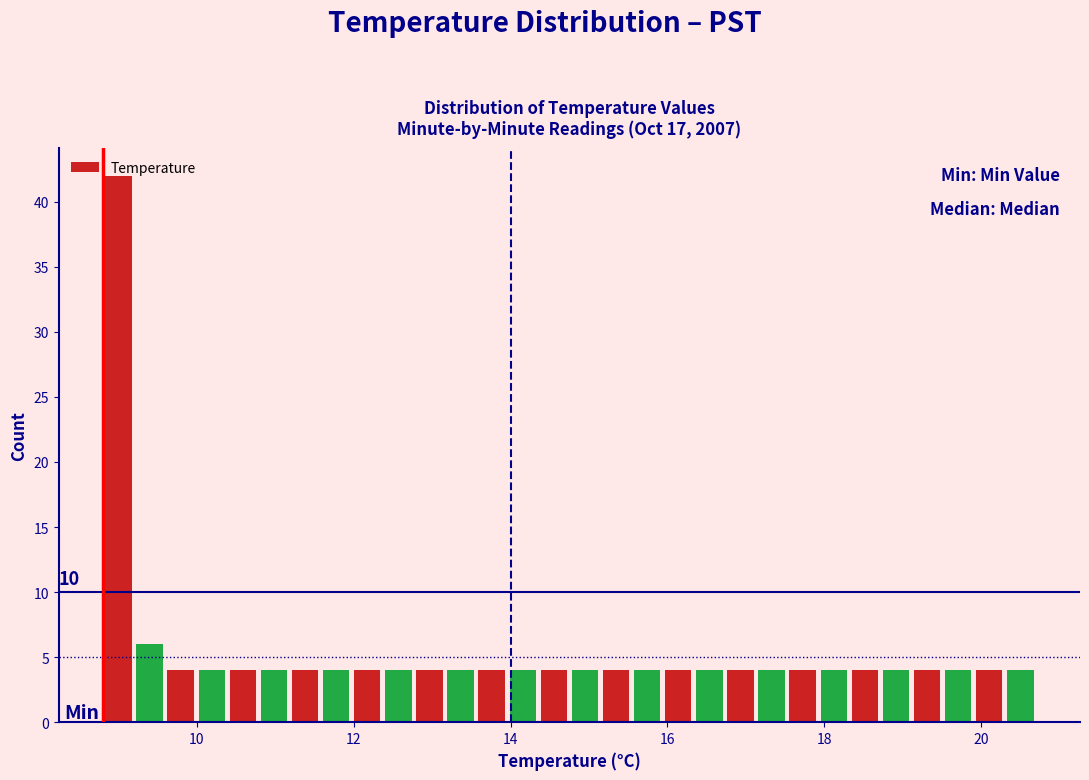

Read against the x-axis, roughly where is the centre of the tallest bar?

9.0